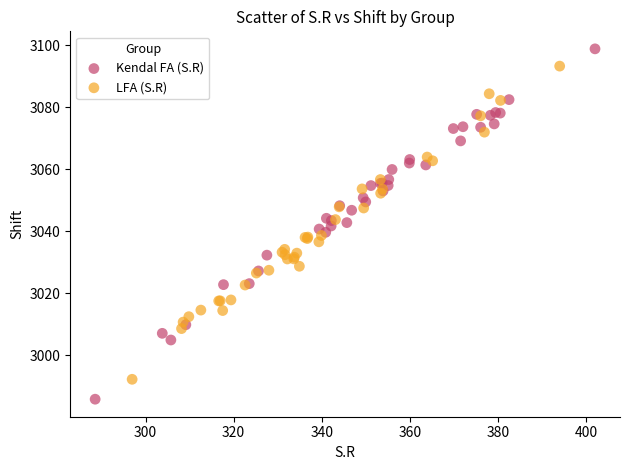

Which series reaches the maximum Y coordinate?

Kendal FA (S.R)